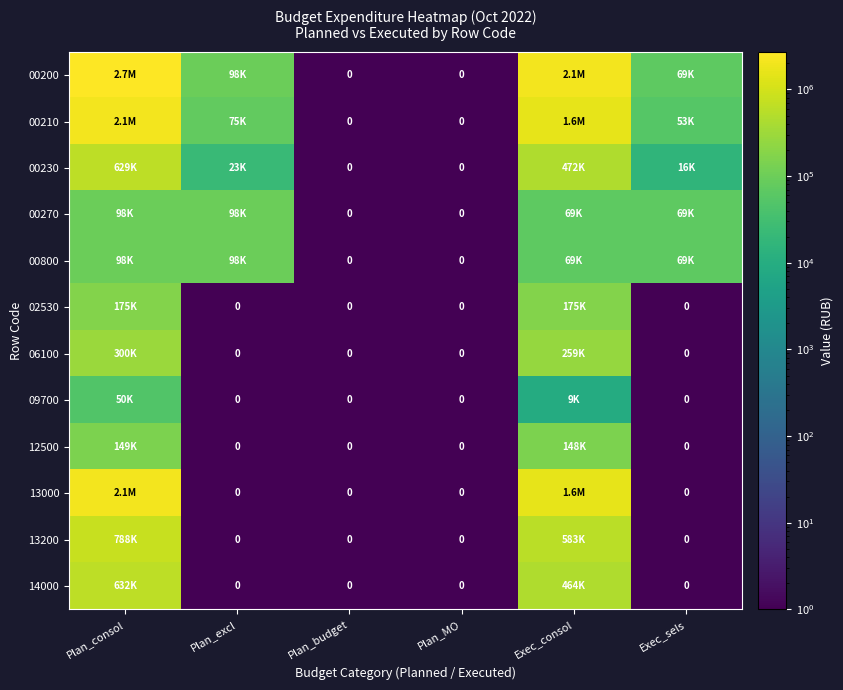

True or false: 00800 has a value of 97989.0 at Plan_consol.

True